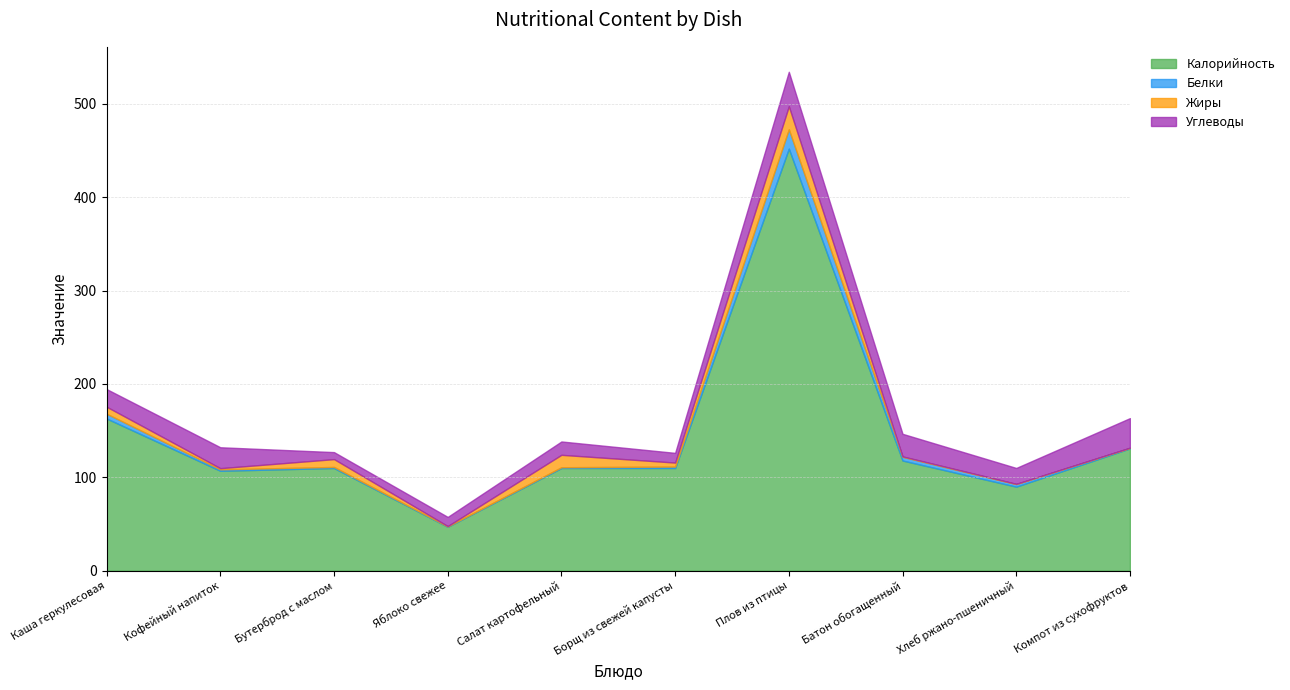

How many lines are shown in the chart?

4